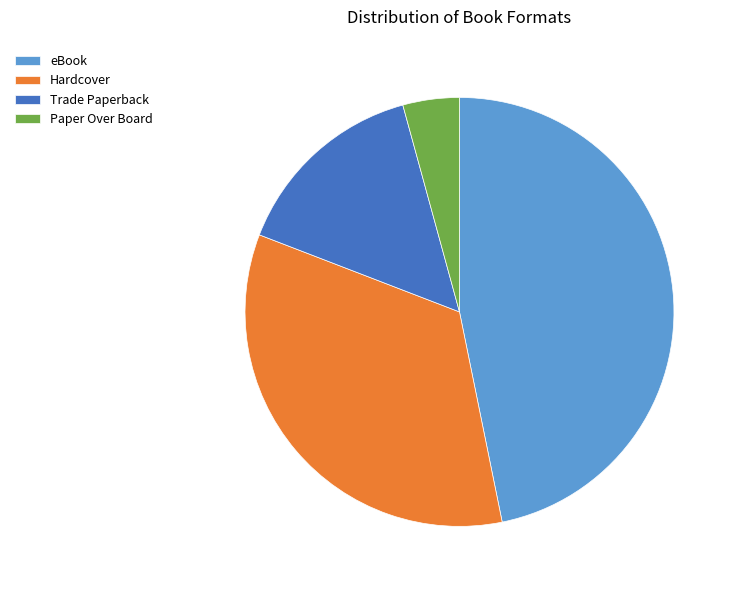

Rank the categories by value from lowest to highest.

Paper Over Board, Trade Paperback, Hardcover, eBook